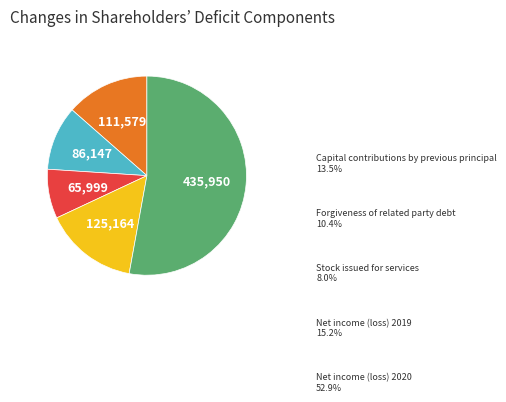

Between Stock issued for services and Net income (loss) 2020, which is larger?

Net income (loss) 2020